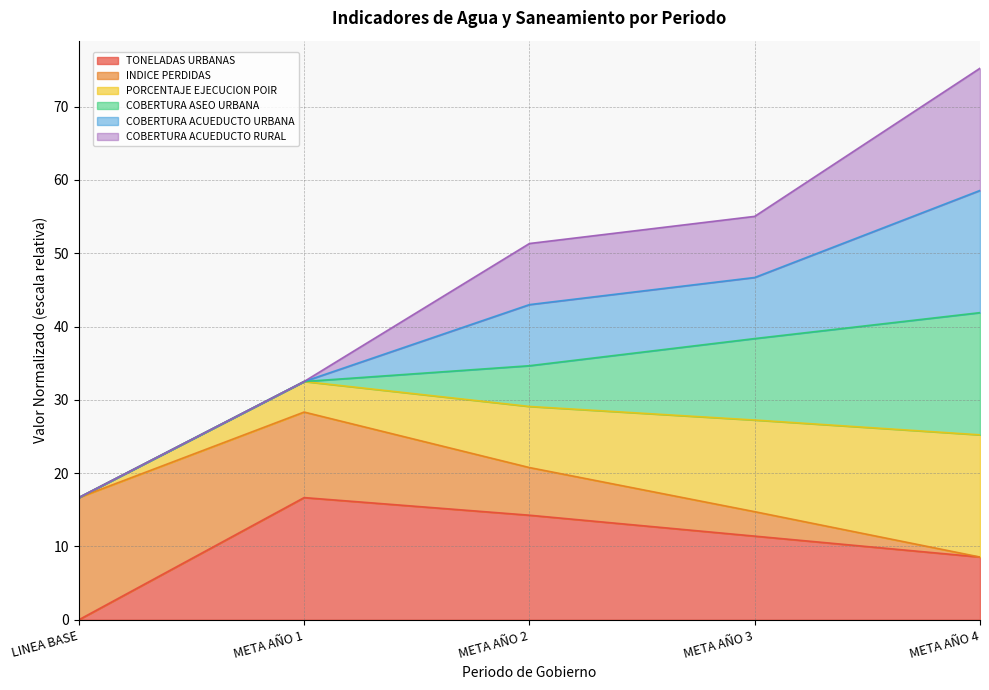

True or false: INDICE PERDIDAS and TONELADAS URBANAS cross at least once.

False